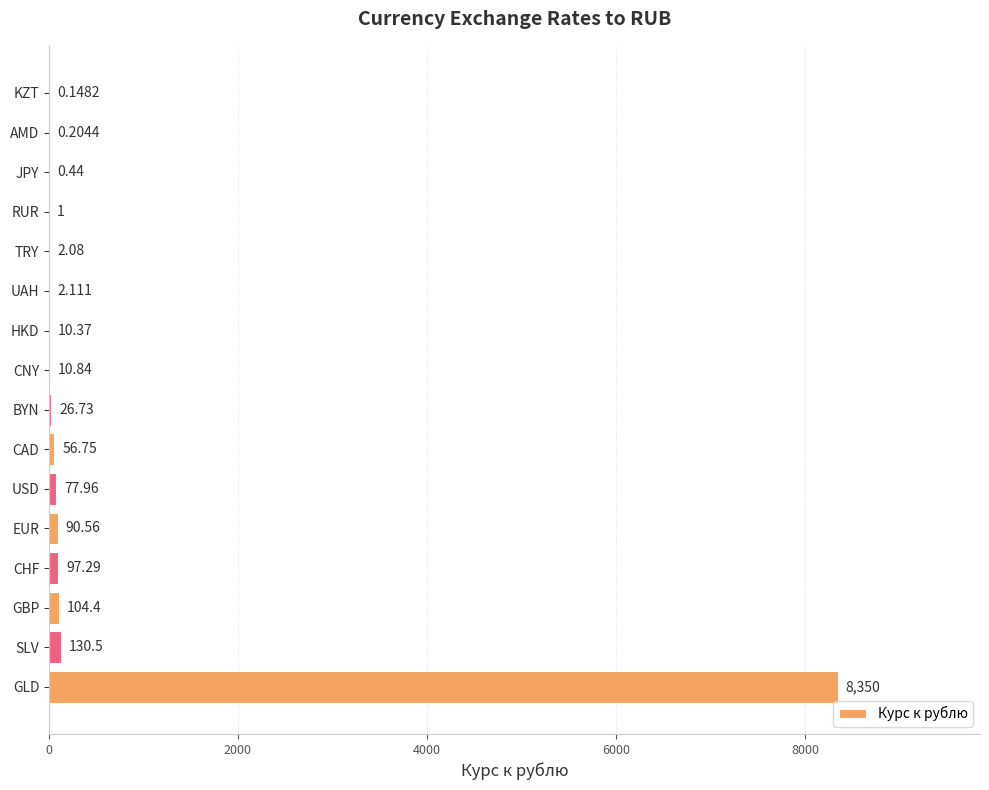

Which label corresponds to the largest value in the chart?

GLD